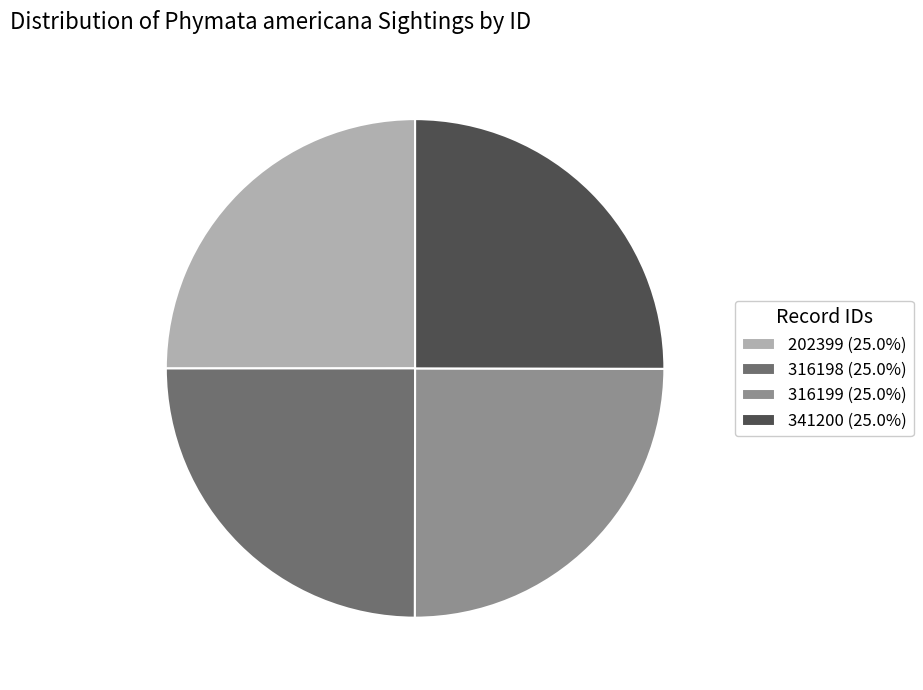

Does 316199 (25.0%) represent more than half of the total?

No